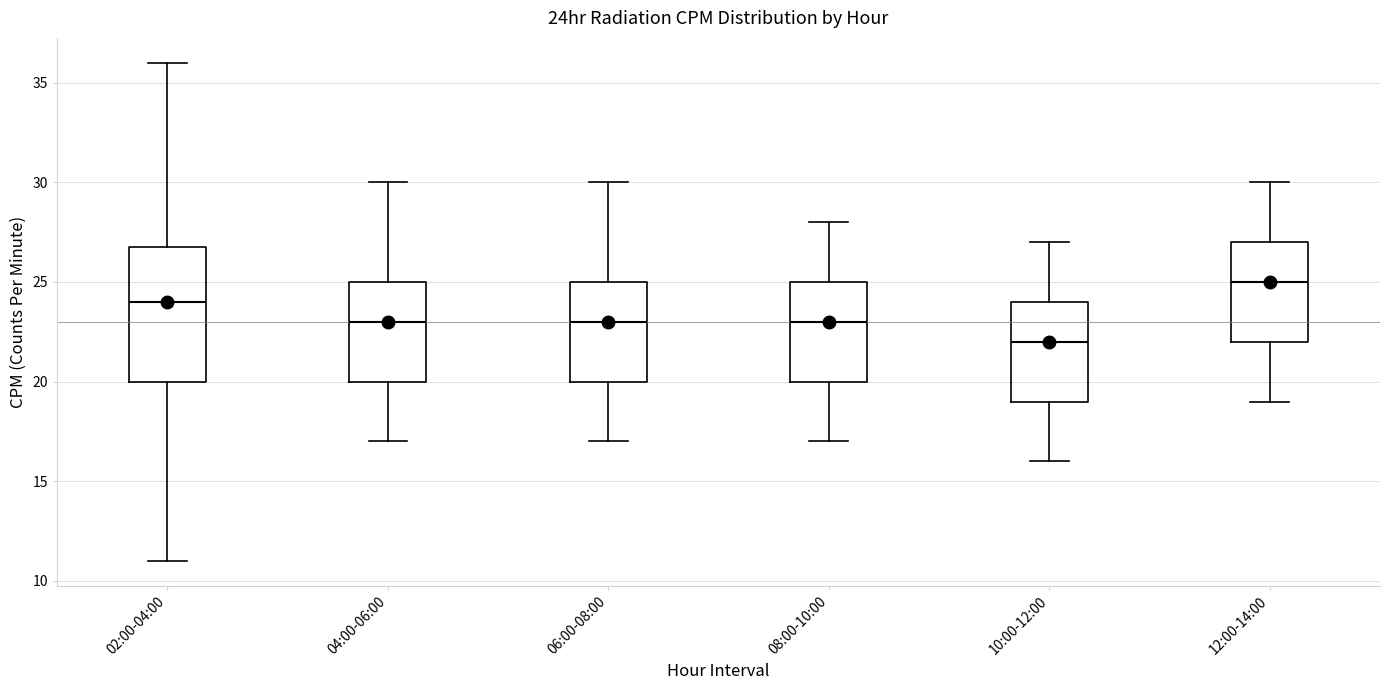

Reading left to right, transcribe this box plot: for each box, give where its median line is, the range the box spans, and where its two whiskers end, as read against the y-axis. The values are not printed on the chart, so give them approximately, as read against the axis.

02:00-04:00: median 24, box 20 to 27, whiskers 11 to 36
04:00-06:00: median 23, box 20 to 25, whiskers 17 to 30
06:00-08:00: median 23, box 20 to 25, whiskers 17 to 30
08:00-10:00: median 23, box 20 to 25, whiskers 17 to 28
10:00-12:00: median 22, box 19 to 24, whiskers 16 to 27
12:00-14:00: median 25, box 22 to 27, whiskers 19 to 30